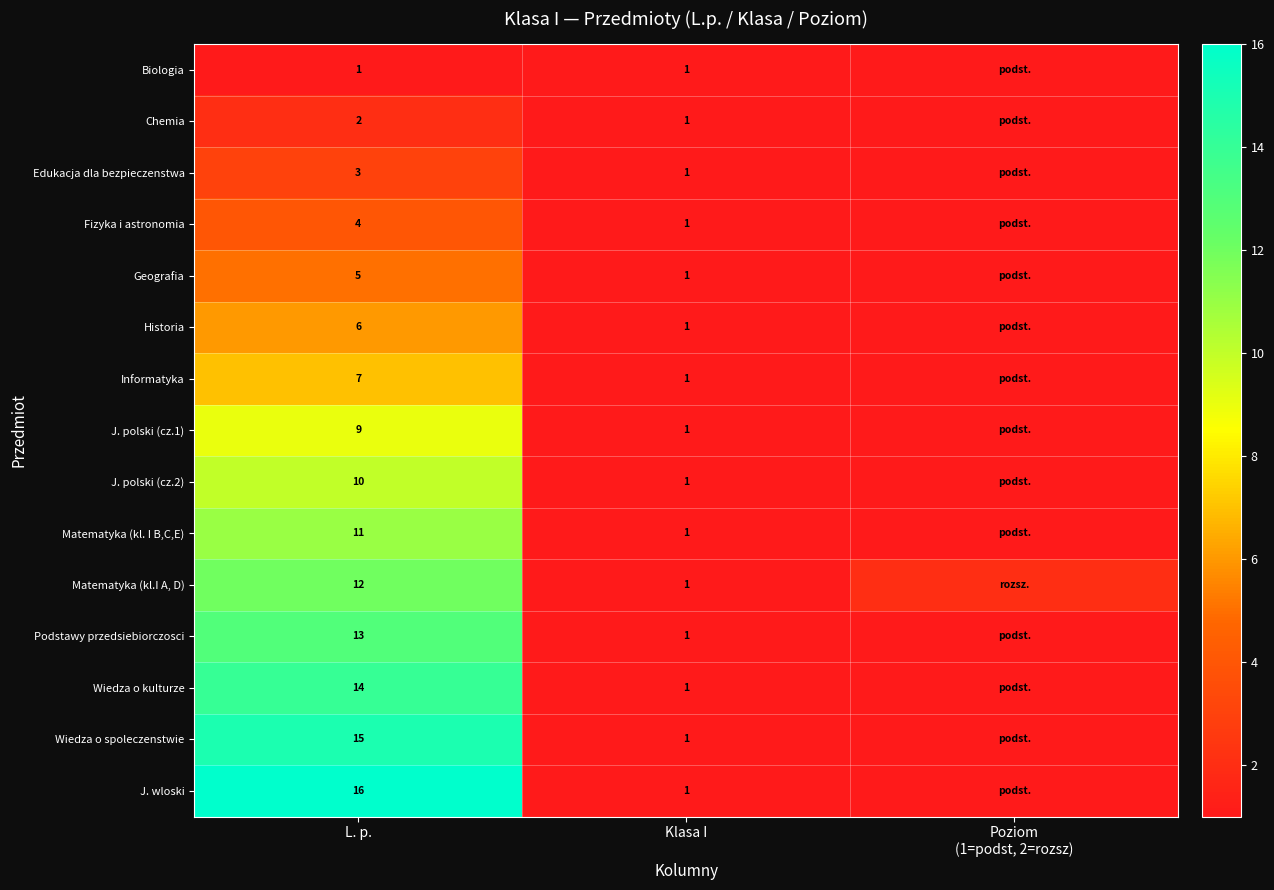

At L. p., list the series in order from largest to smallest.

J. wloski, Wiedza o spoleczenstwie, Wiedza o kulturze, Podstawy przedsiebiorczosci, Matematyka (kl.I A, D), Matematyka (kl. I B,C,E), J. polski (cz.2), J. polski (cz.1), Informatyka, Historia, Geografia, Fizyka i astronomia, Edukacja dla bezpieczenstwa, Chemia, Biologia